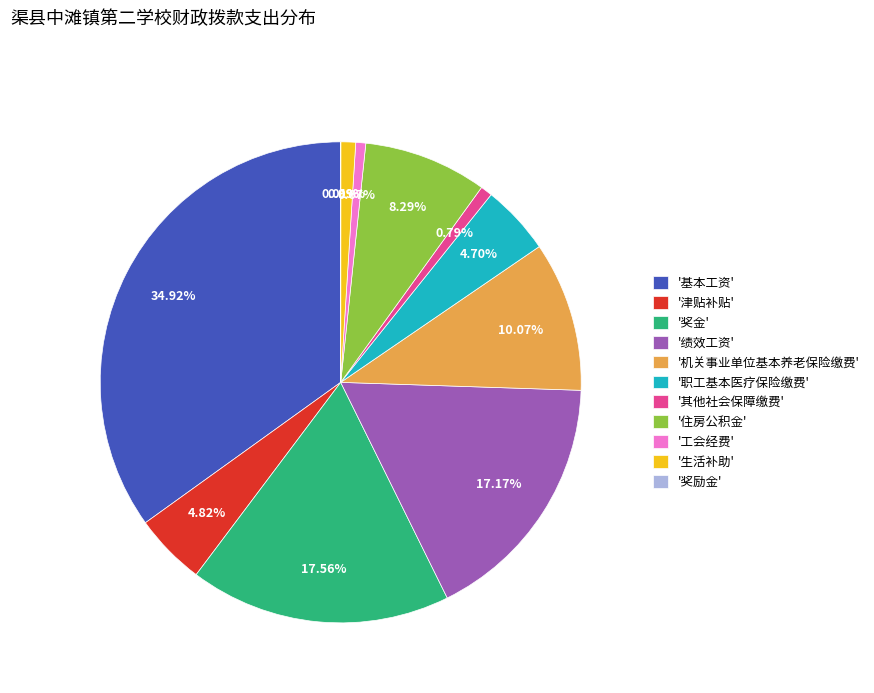

Which category has the biggest portion of the pie?

'基本工资'